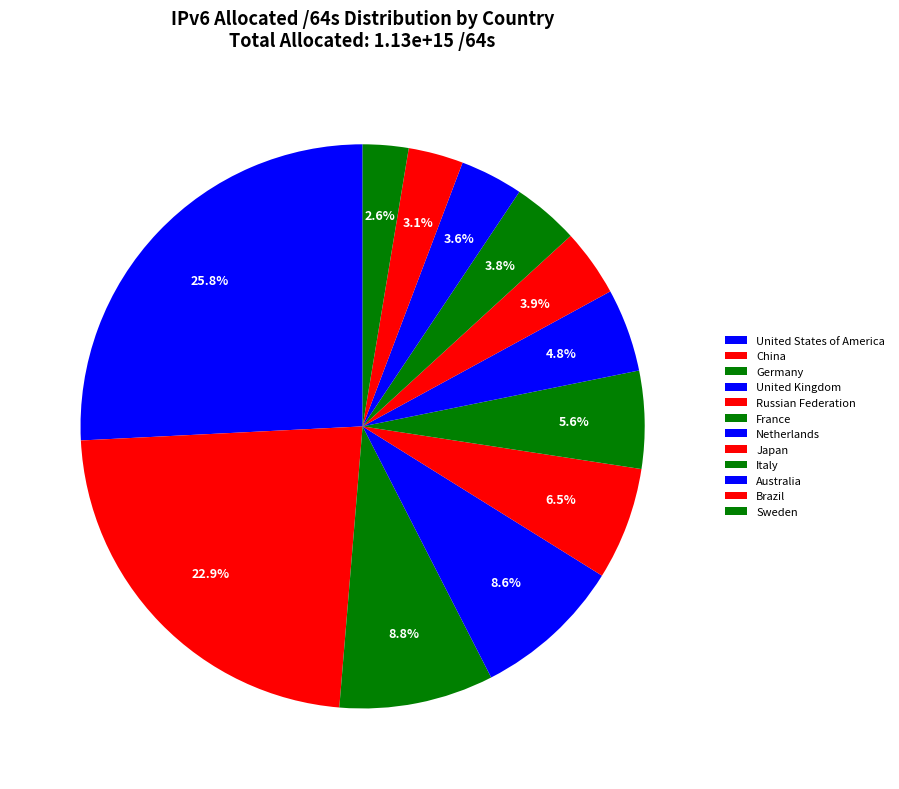

Count the number of slices in the pie.

12